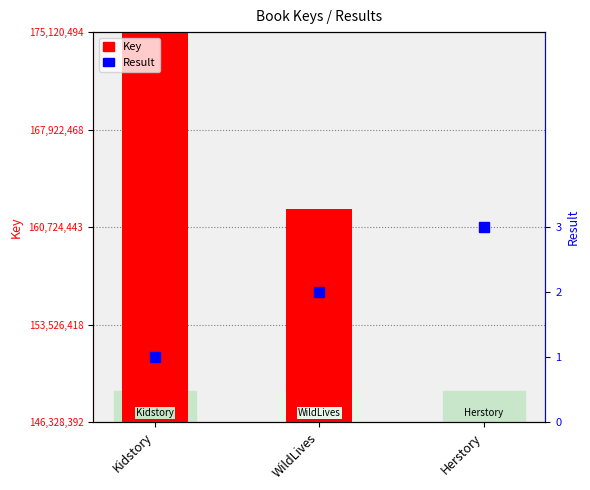

At Herstory, list the series in order from smallest to largest.

Result, Key